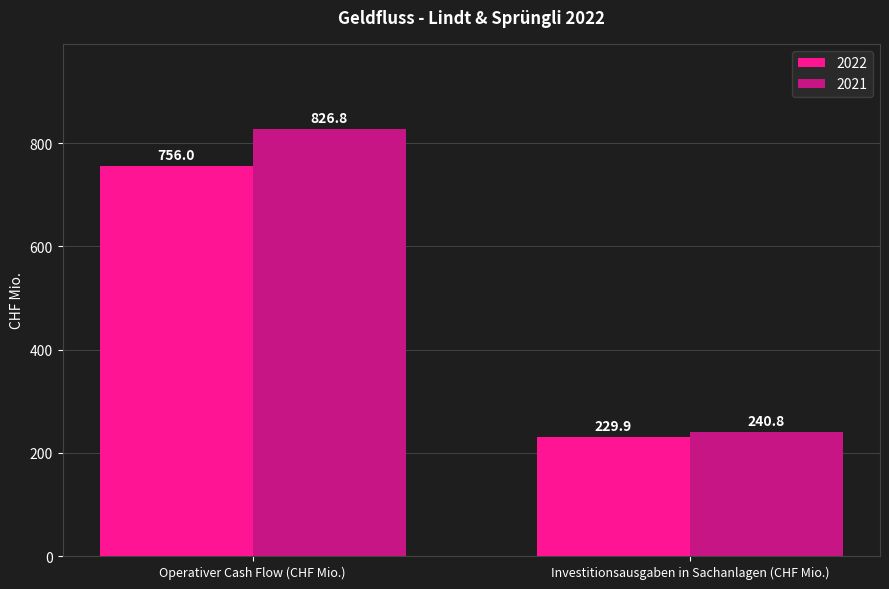

At how many categories does at least one series exceed 524?

1